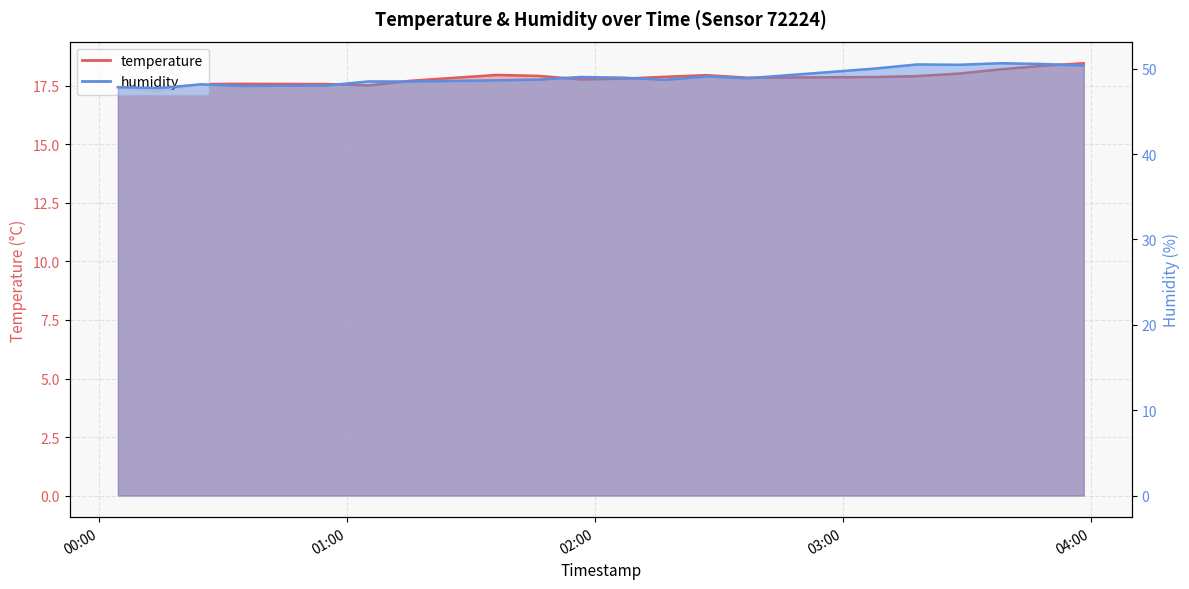

Read the temperature value at 2022-09-25T02:16:53.

17.9